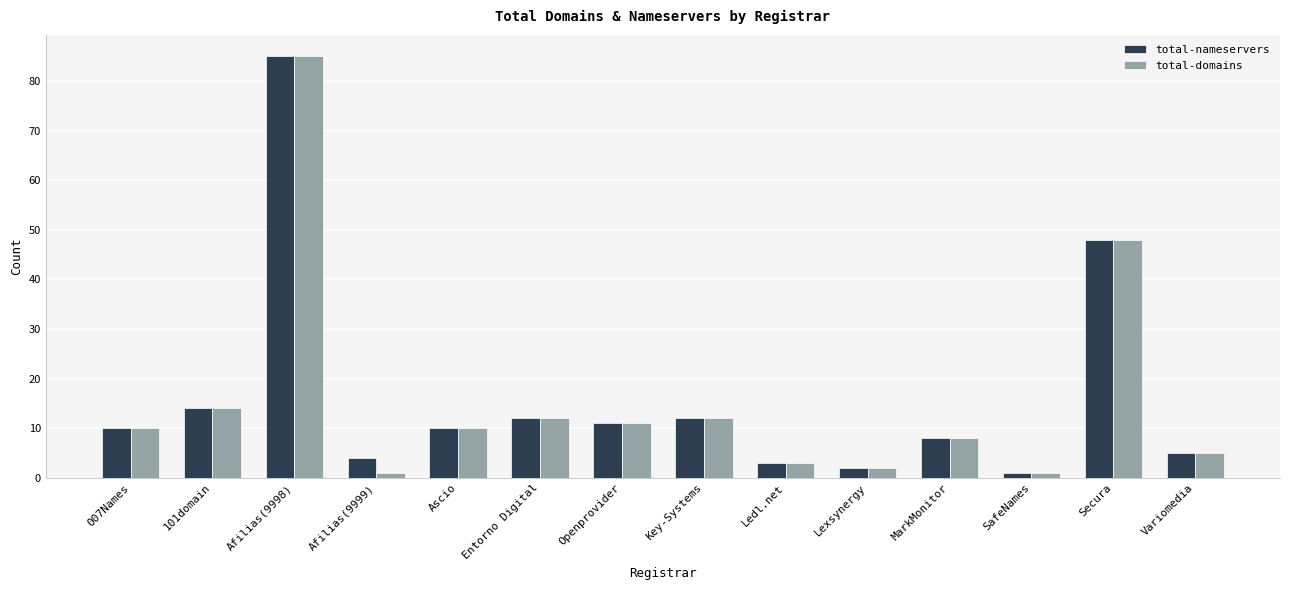

What is the minimum value shown in the chart?

1